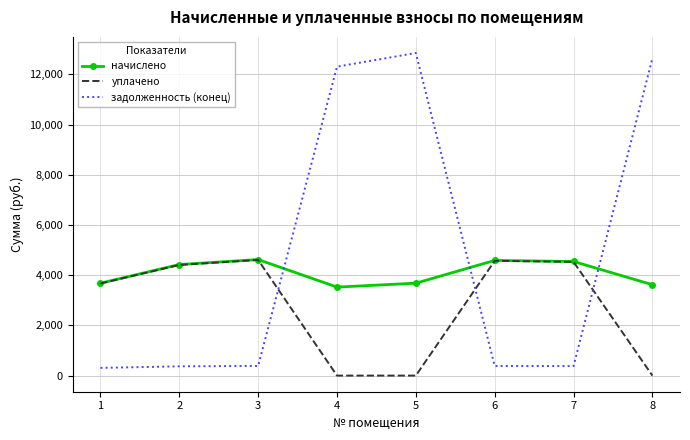

Rank the series at 8 from highest to lowest value.

задолженность (конец), начислено, уплачено